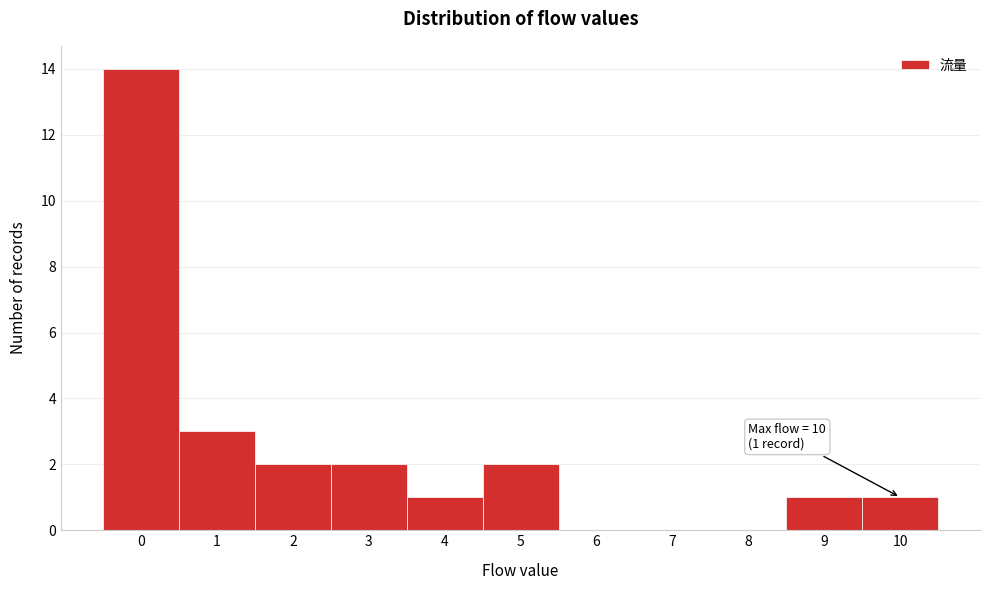

Over which range of the x-axis is the bar tallest?

-0.5 to 0.5